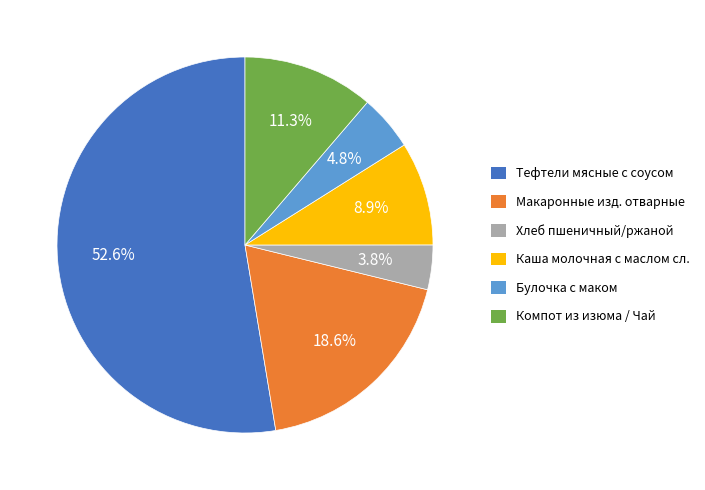

Does any single category account for the majority?

Yes